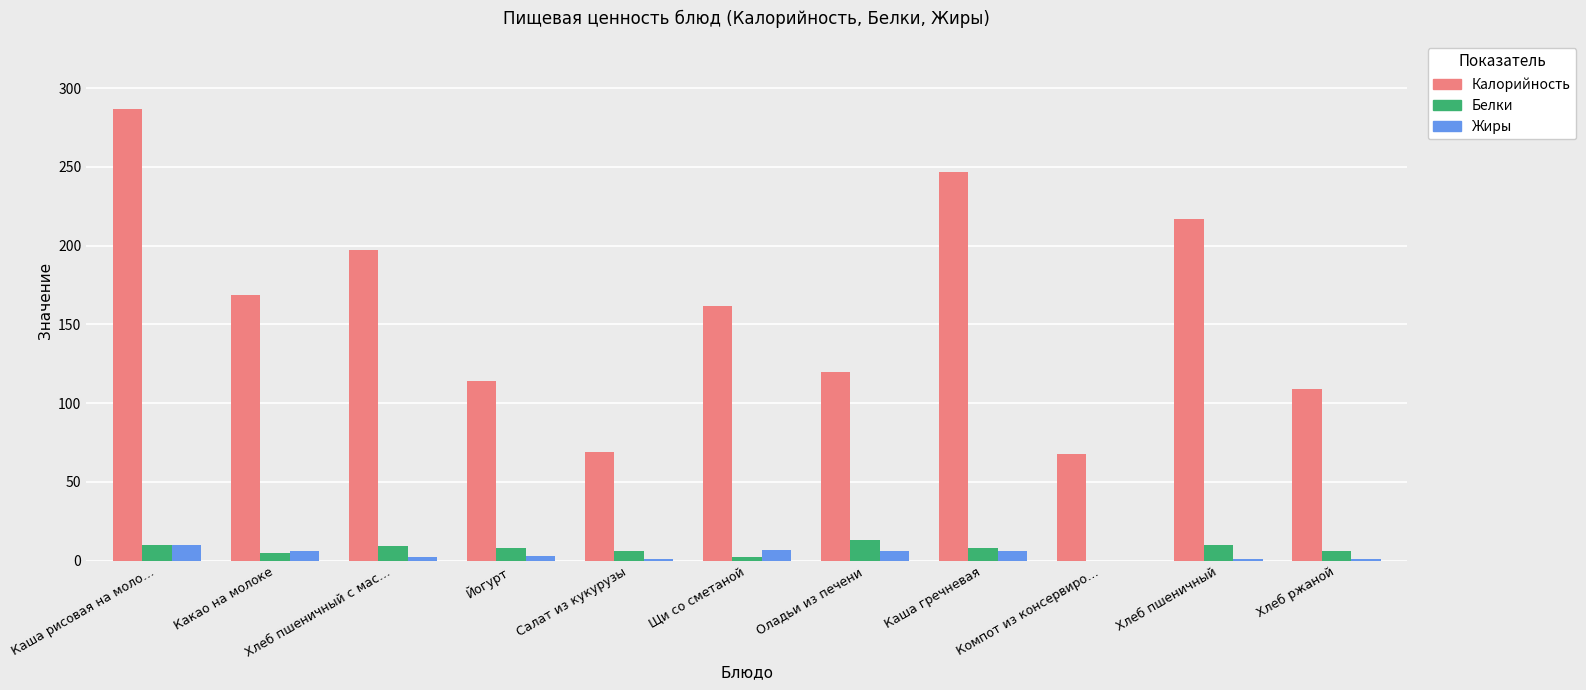

Which series changed the most between Компот из консервиро… and Хлеб ржаной?

Калорийность